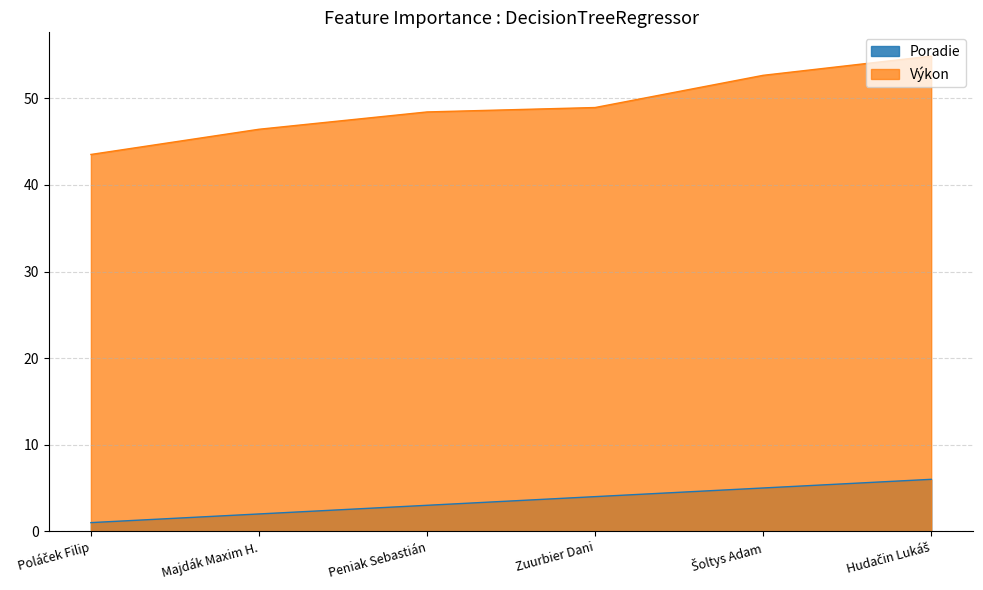

Which label corresponds to the smallest value in the chart?

Poláček Filip